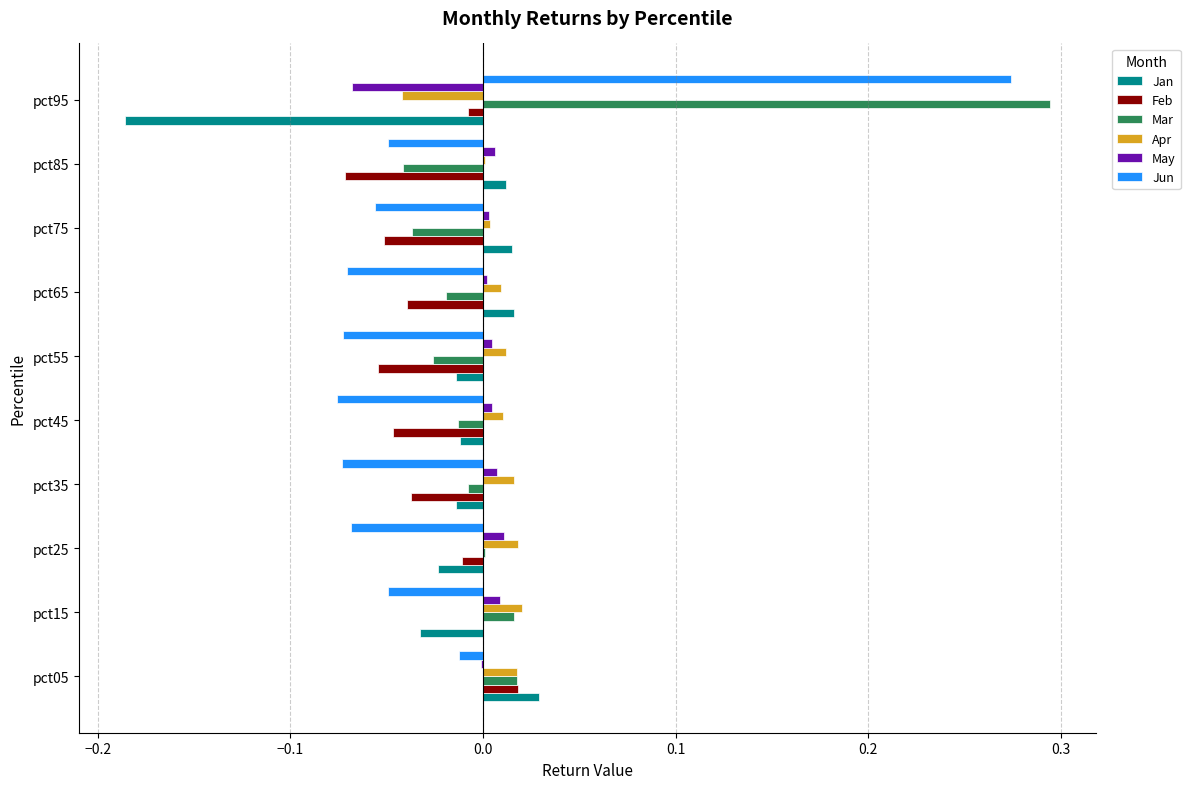

How many categories are shown in the chart?

10